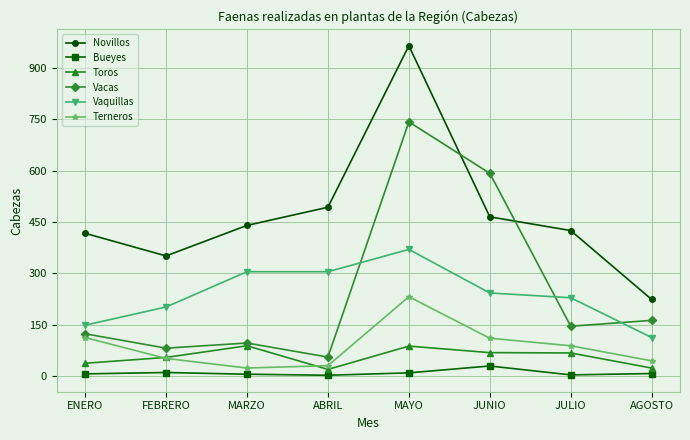

The value of Vacas at MAYO is 742. True or false?

True